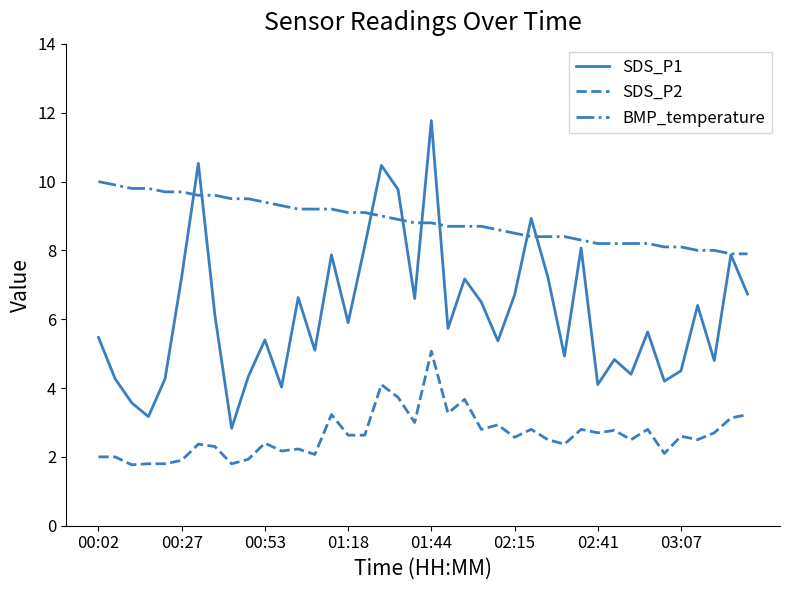

What is the difference between the maximum and minimum values in the BMP_temperature series?

2.1